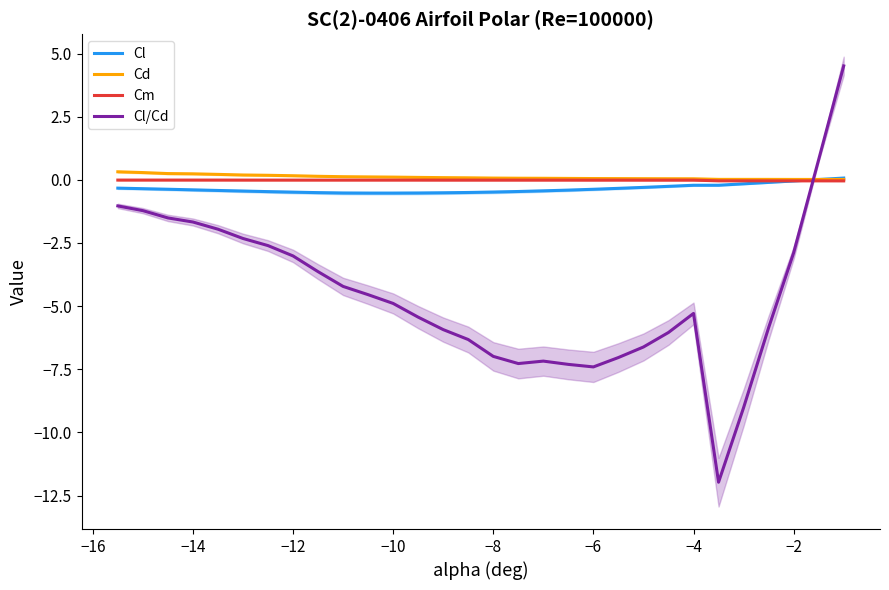

Is it true that Cm equals -0.0 at −4?

True